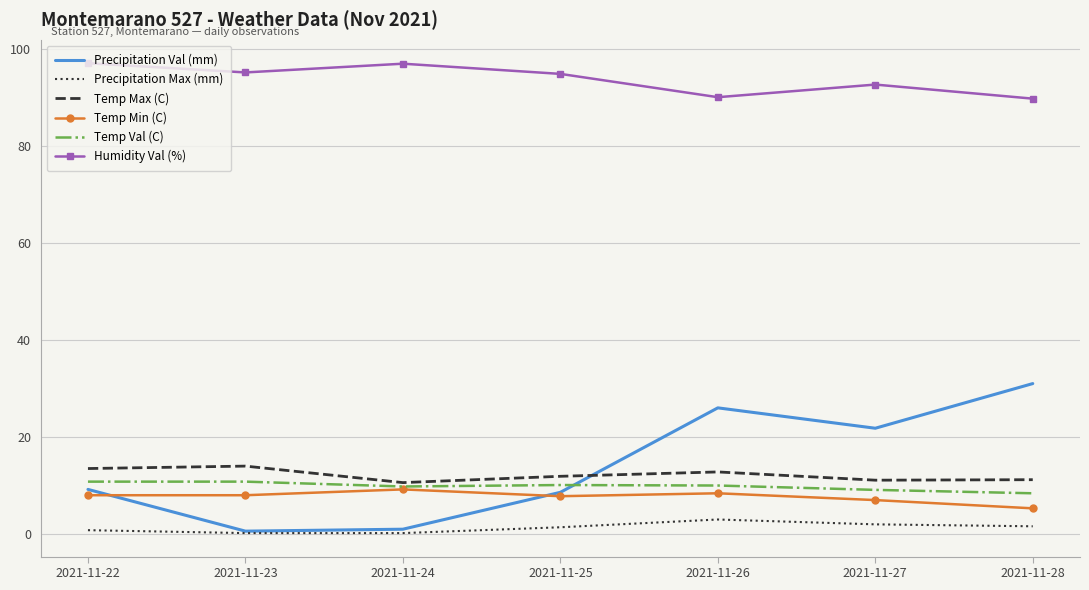

Which series has the largest total across all categories?

Humidity Val (%)